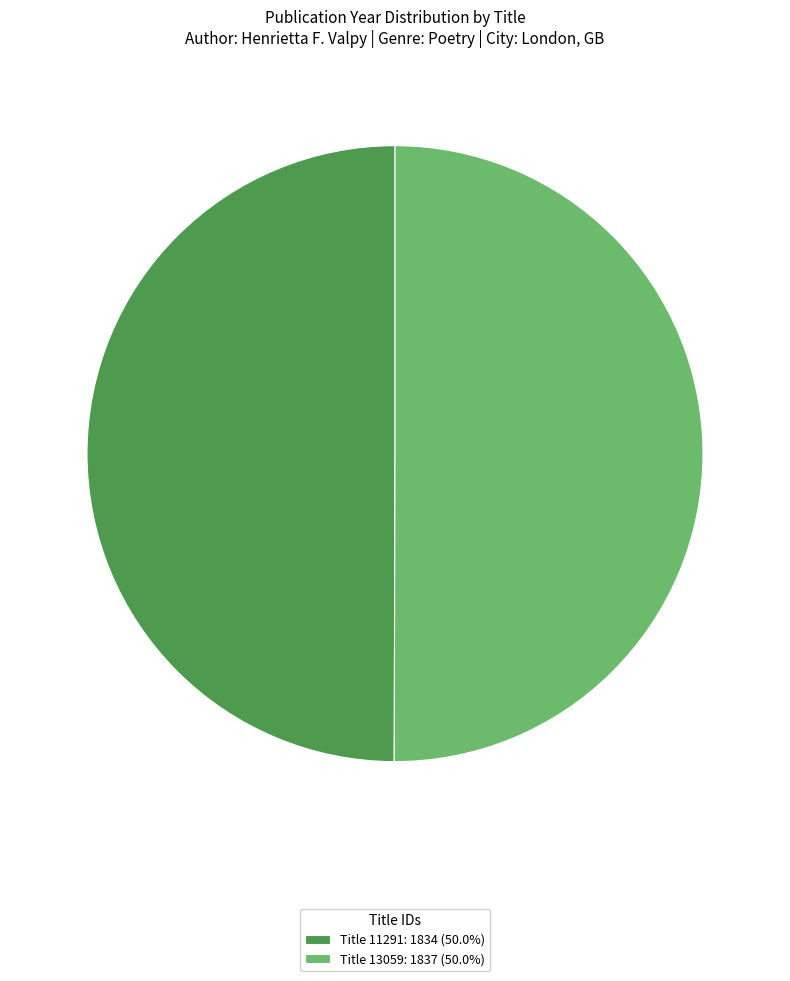

Combined, do Title 11291: 1834 (50.0%) and Title 13059: 1837 (50.0%) account for over 50%?

Yes